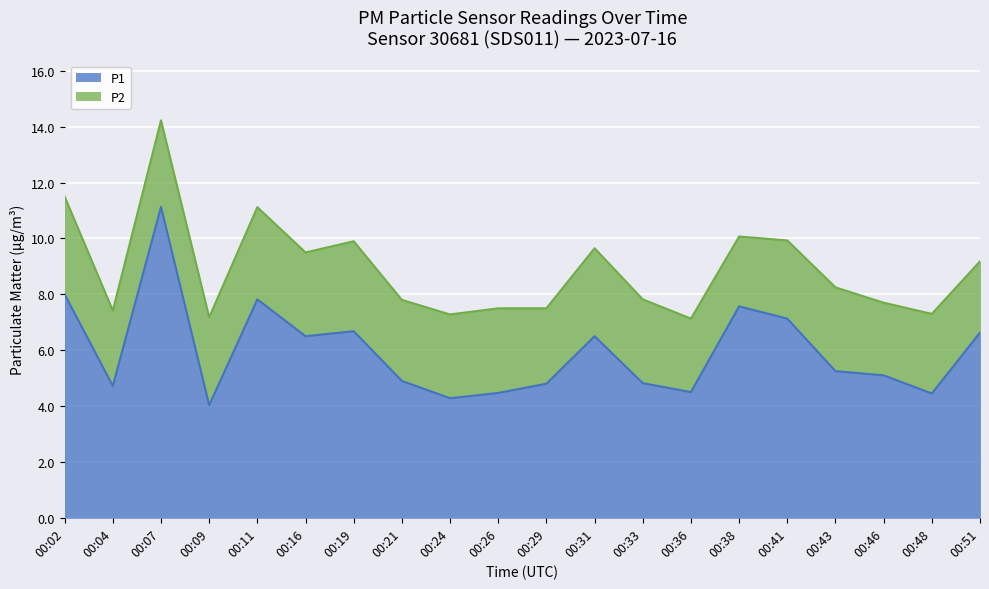

What value does the data have at 00:19?

6.7